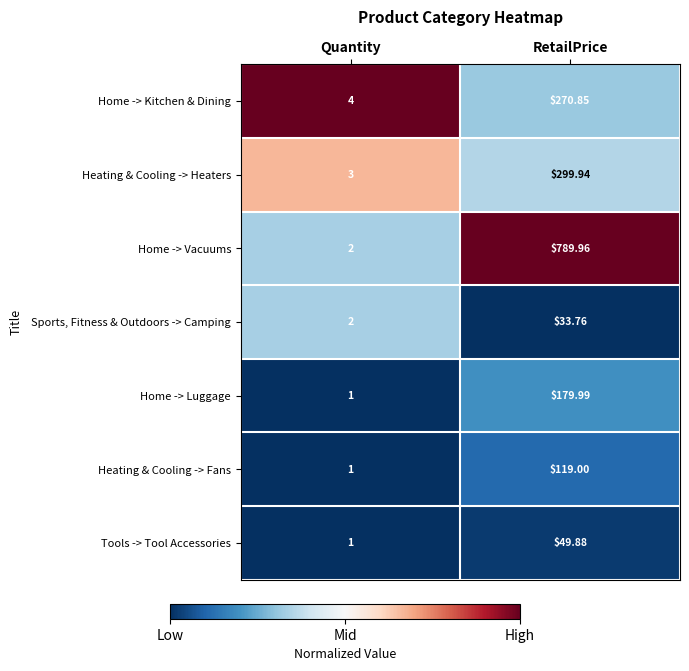

Which category has the lowest value in the Heating & Cooling -> Heaters series?

Quantity